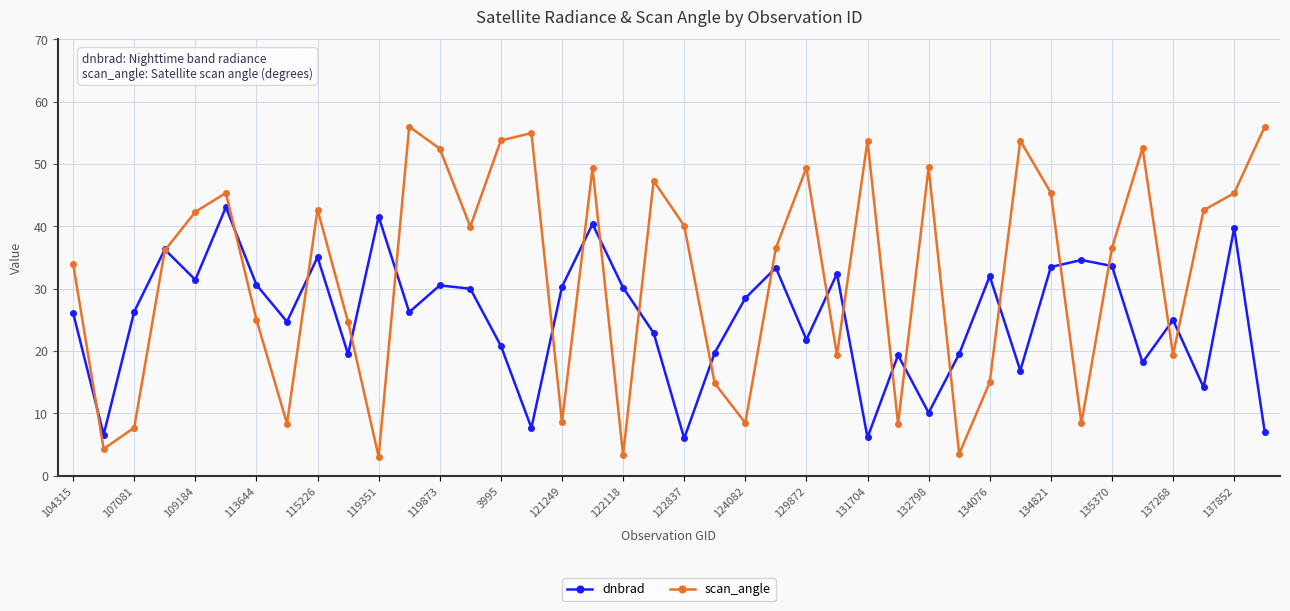

What is the maximum value for dnbrad?

43.1